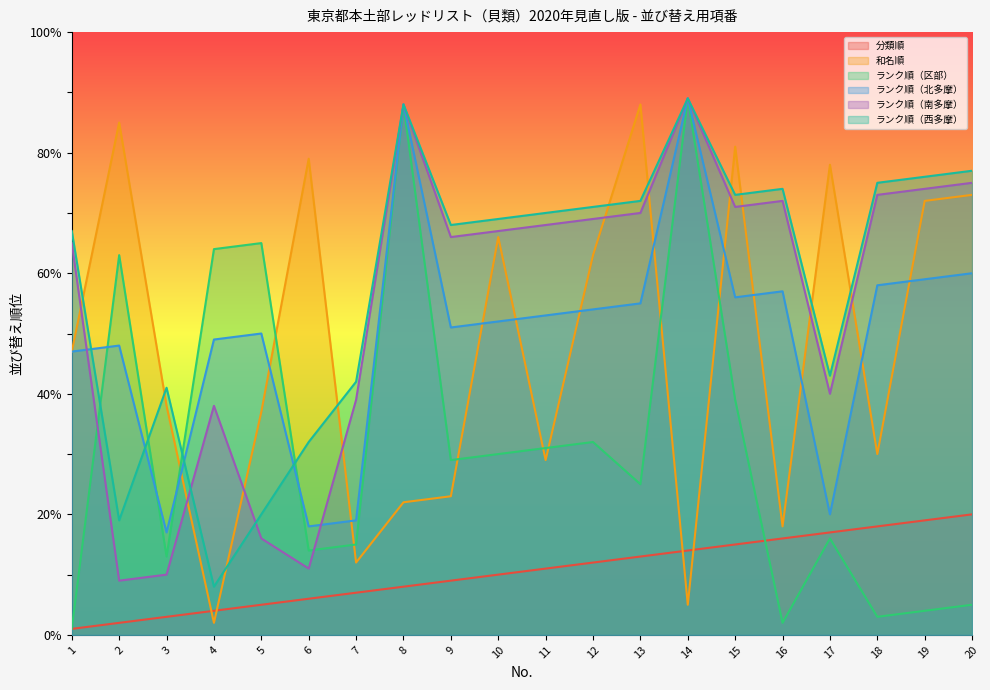

Where does the ランク順（北多摩） series first go above 53?

8